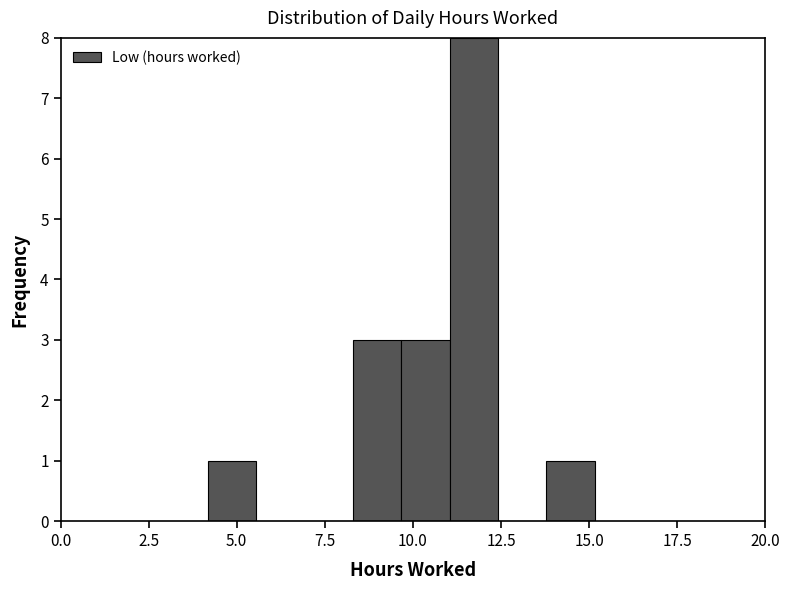

Around what value on the x-axis is the tallest bar? Give the approximate position of its centre, as read against the axis.

11.5